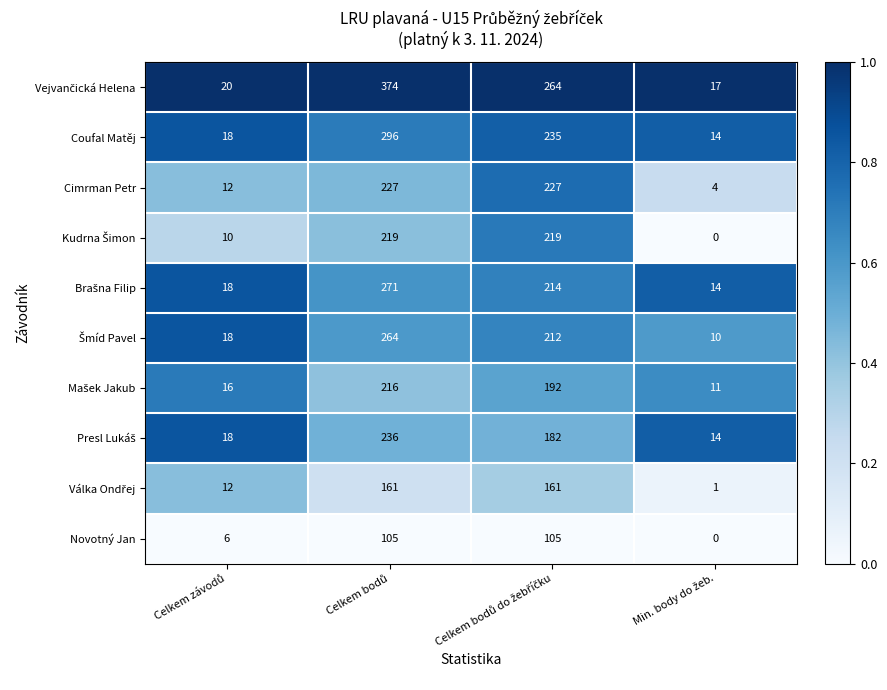

What is the difference between the maximum and second lowest values in the Coufal Matěj series?

278